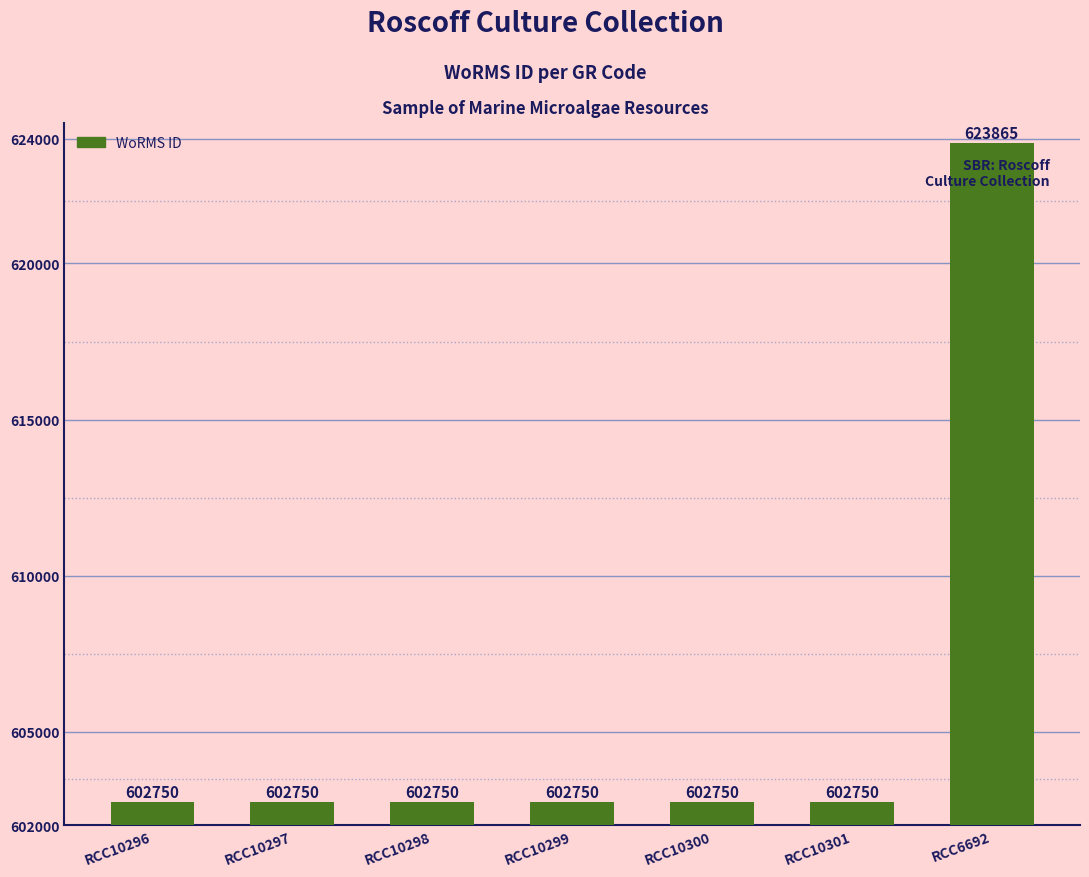

The value at RCC10297 is 602750. True or false?

True